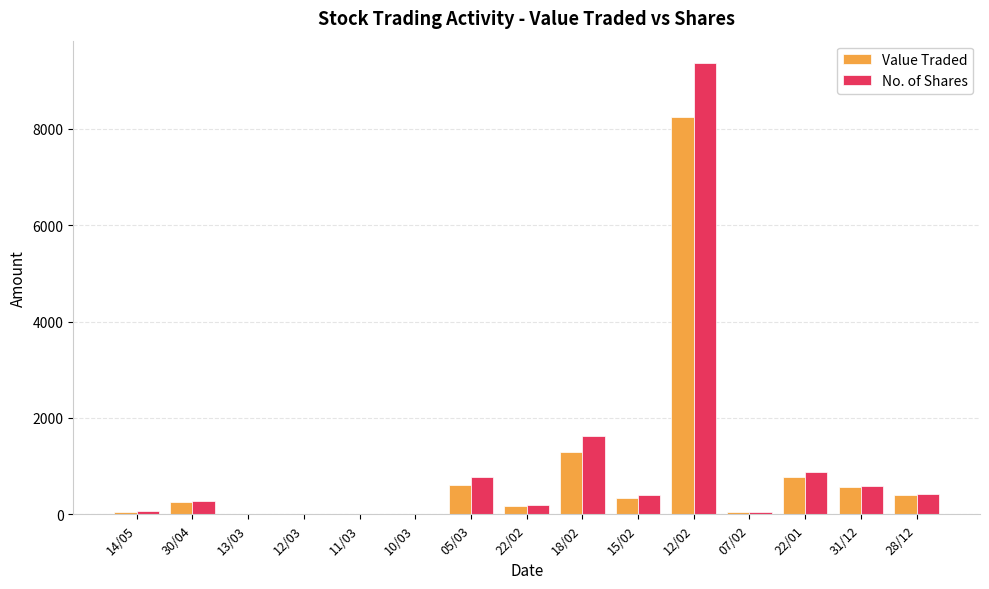

What is the sum of the Value Traded values at 22/01 and 28/12?

1183